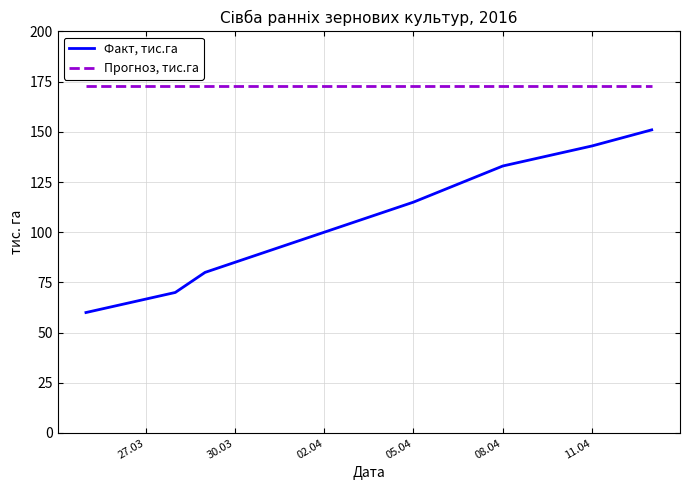

What is the minimum value for Прогноз, тис.га?

173